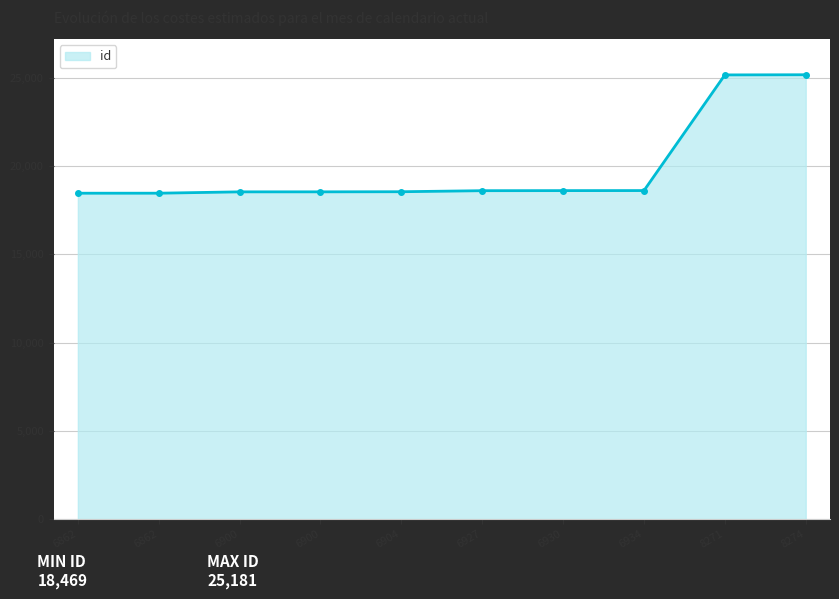

How many distinct data groups are displayed?

1